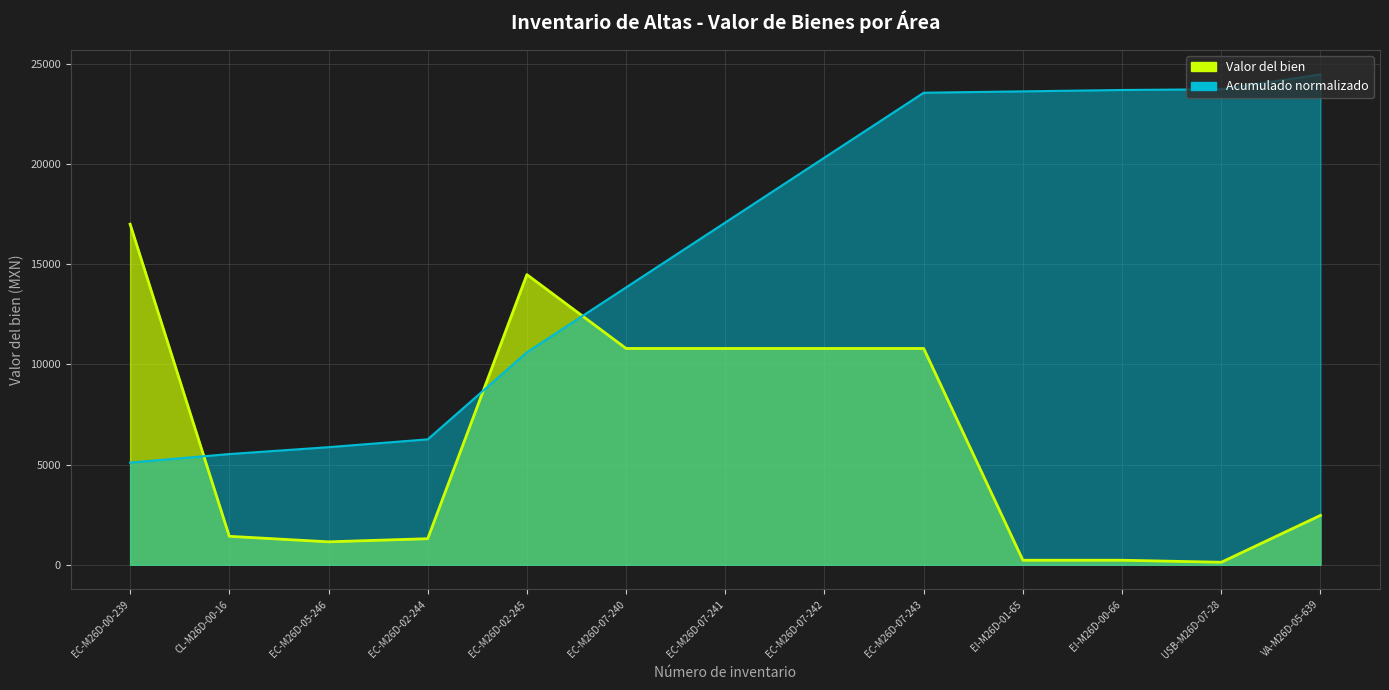

What is the difference between the maximum and minimum values?

16875.0